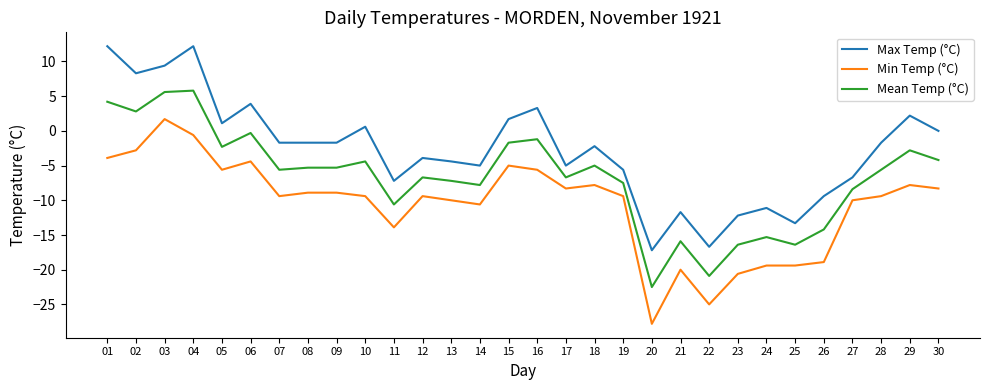

True or false: Mean Temp (°C) and Min Temp (°C) cross at least once.

False